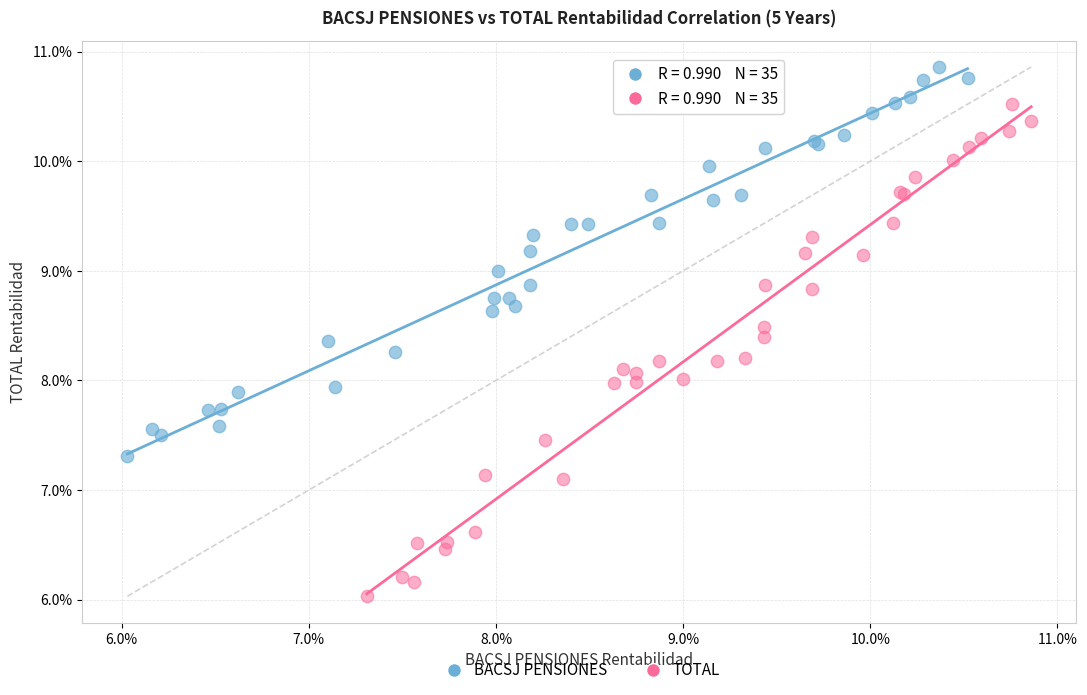

Which series has the widest spread of Y values?

TOTAL